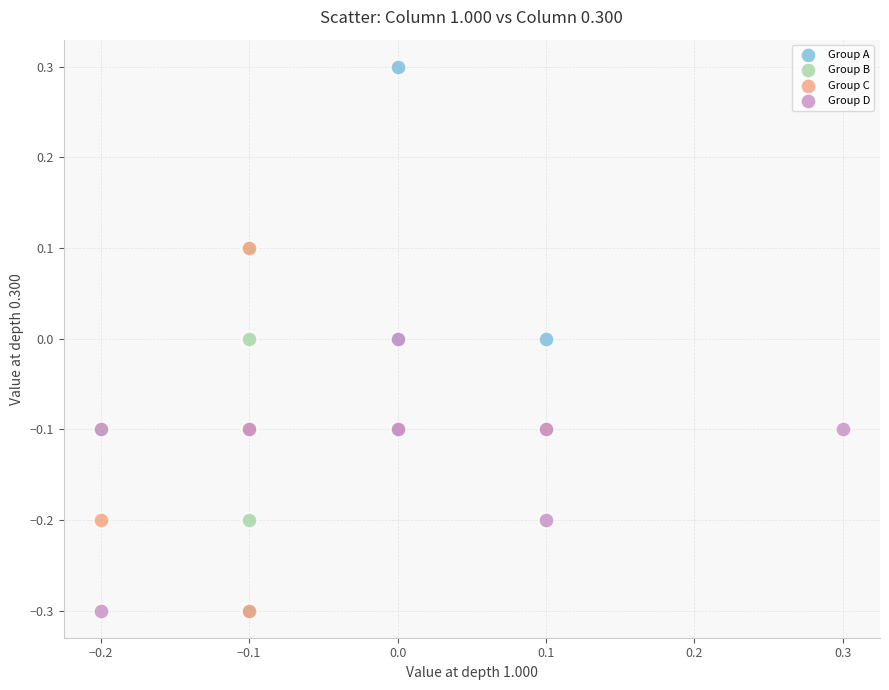

What are all the series names shown in the legend?

Group A, Group B, Group C, Group D